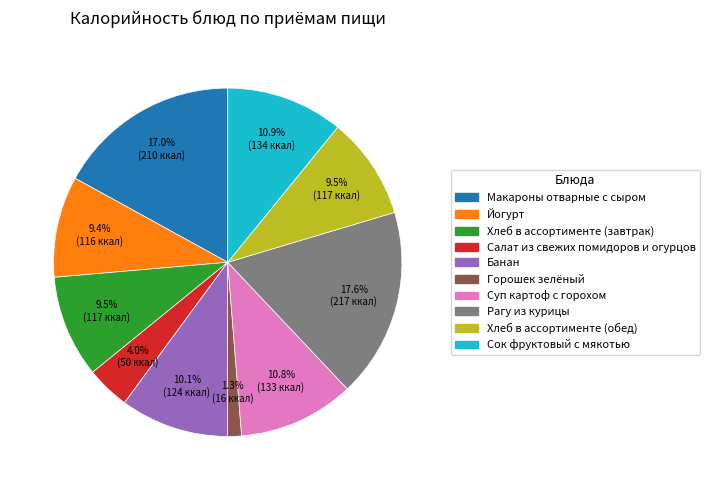

To the nearest percent, what is the difference between the largest and smallest slice percentages?

16%